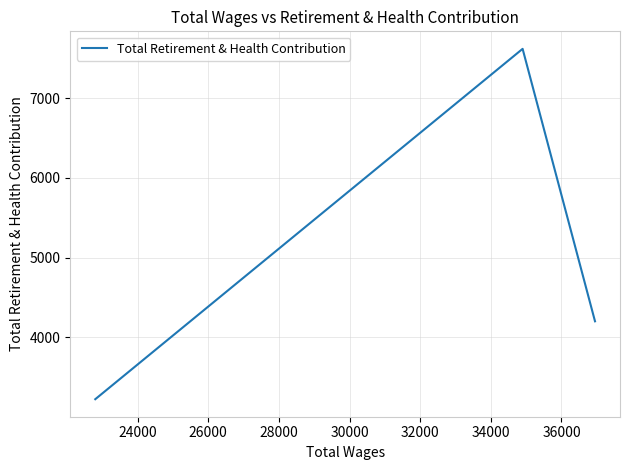

The value at 22000 is 6267. True or false?

False